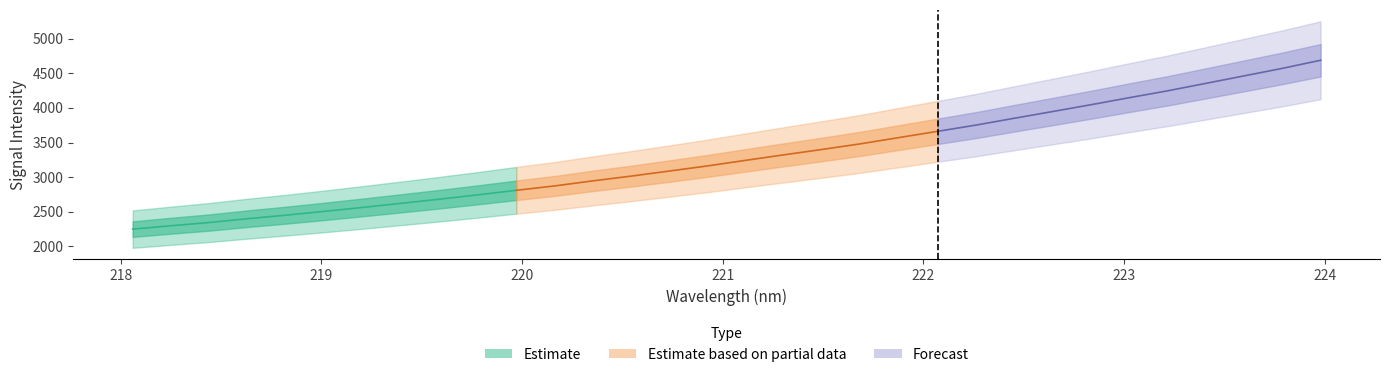

Rank the categories by value from highest to lowest.

223.9802, 223.7895, 223.5987, 223.408, 223.2172, 223.0264, 222.8355, 222.6447, 222.4538, 222.263, 222.0721, 221.8812, 221.6902, 221.4993, 221.3083, 221.1174, 220.9264, 220.7354, 220.5444, 220.3533, 220.1623, 219.9712, 219.7801, 219.589, 219.3979, 219.2067, 219.0156, 218.8244, 218.6332, 218.442, 218.2508, 218.0596